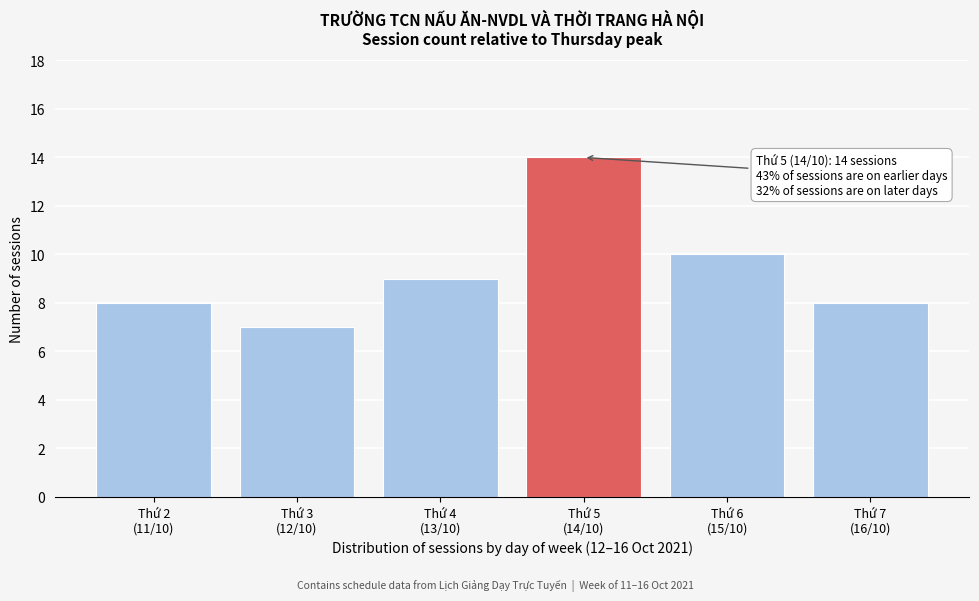

Reading left to right, transcribe all the data shown in this chart.

8	7	9	14	10	8